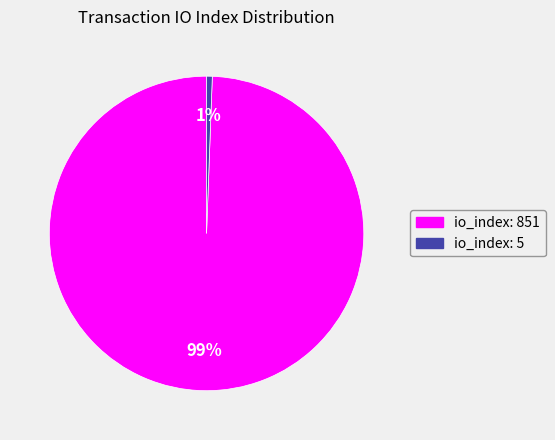

Is it true that io_index: 5 is 1% of the pie?

True